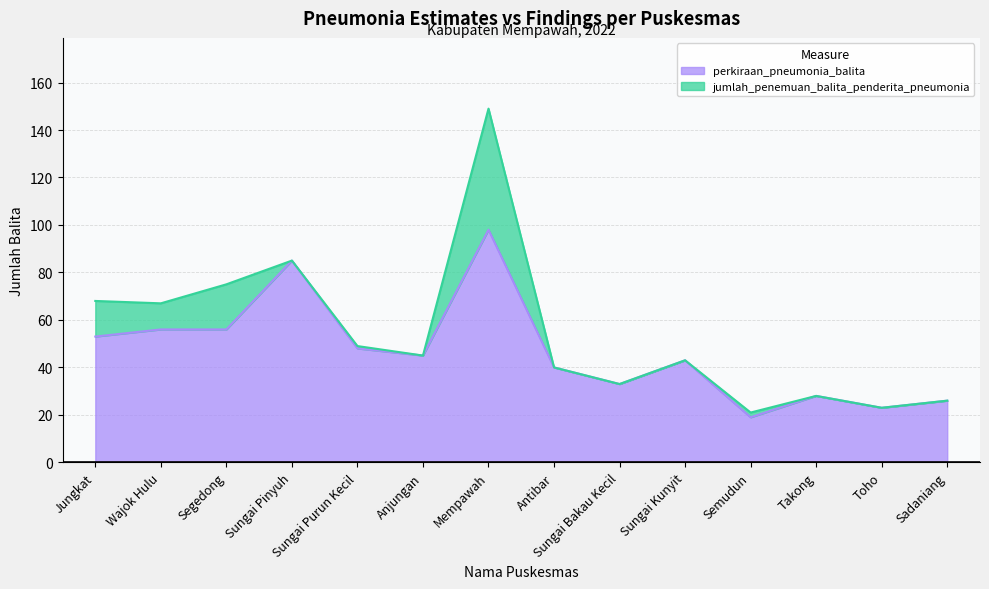

What is the change in value from Sungai Kunyit to Toho?

-20